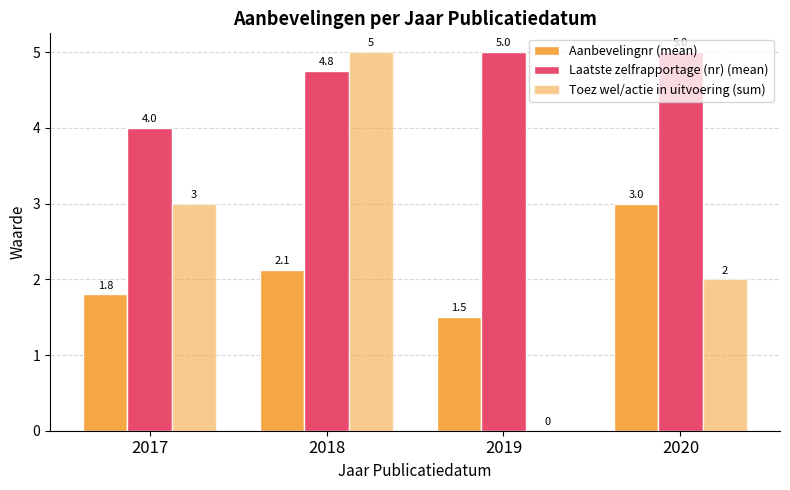

The Toez wel/actie in uitvoering (sum) series shows 2.6 at 2020. True or false?

False